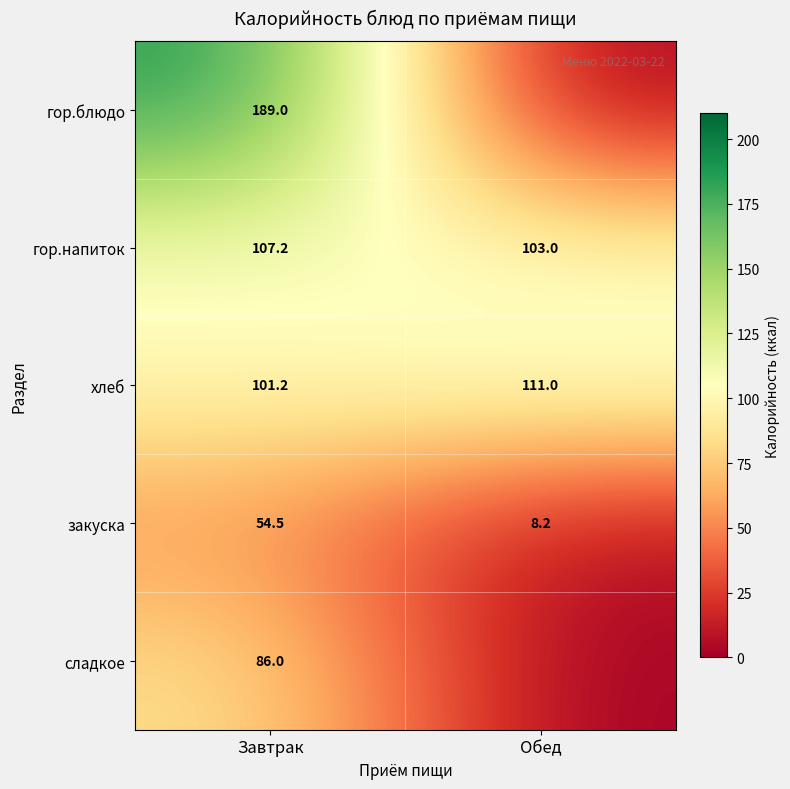

What is the sum of all гор.напиток values?

210.2